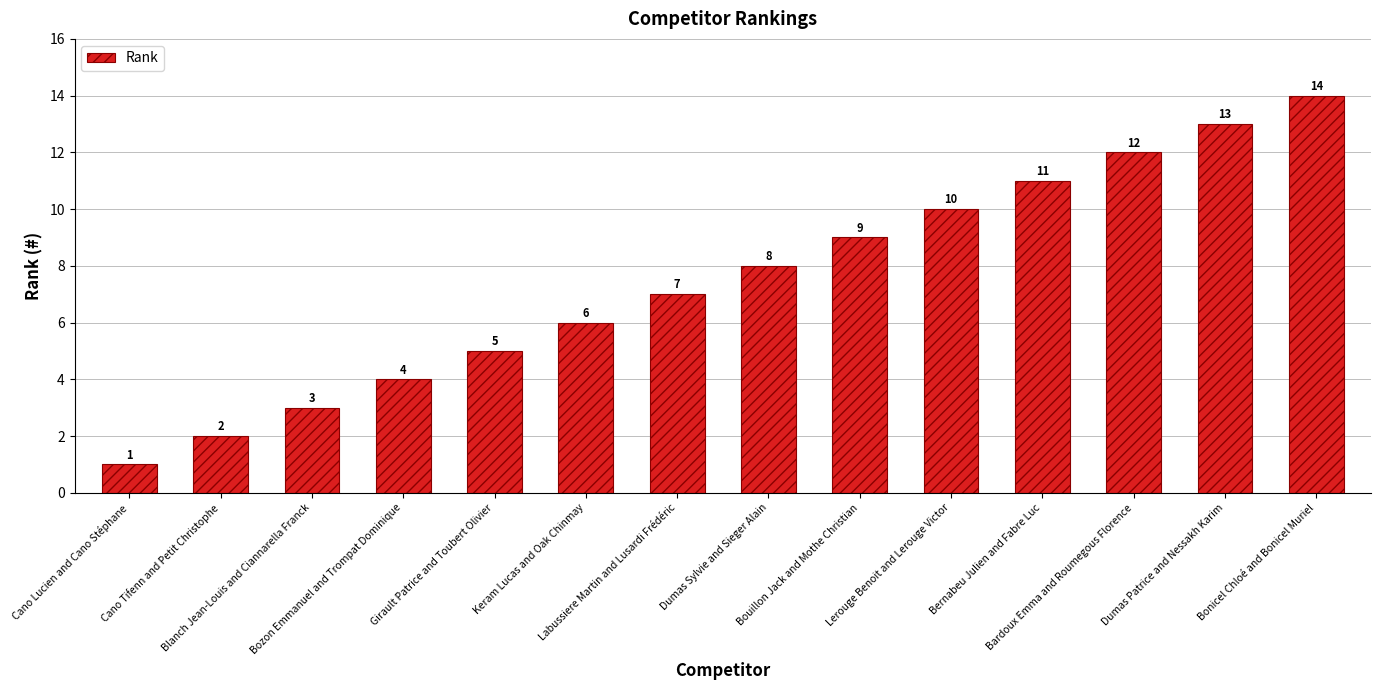

Between Bardoux Emma and Roumegous Florence and Lerouge Benoit and Lerouge Victor, which is larger?

Bardoux Emma and Roumegous Florence